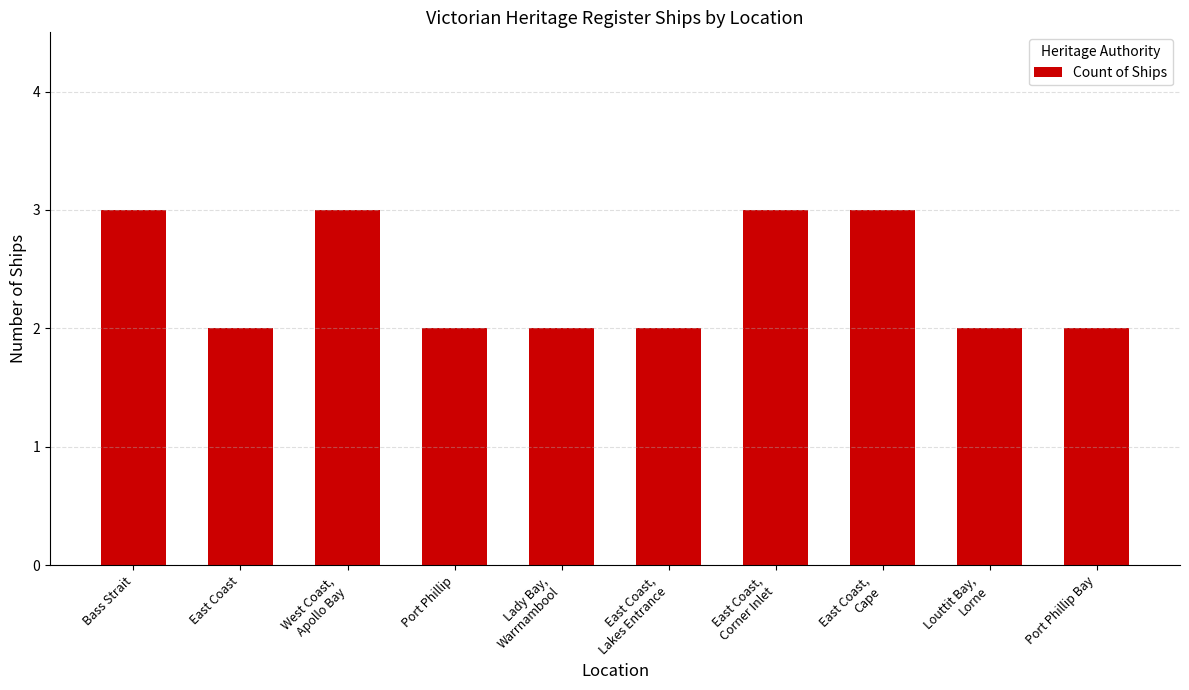

Count the values in the range 2 to 3.

10